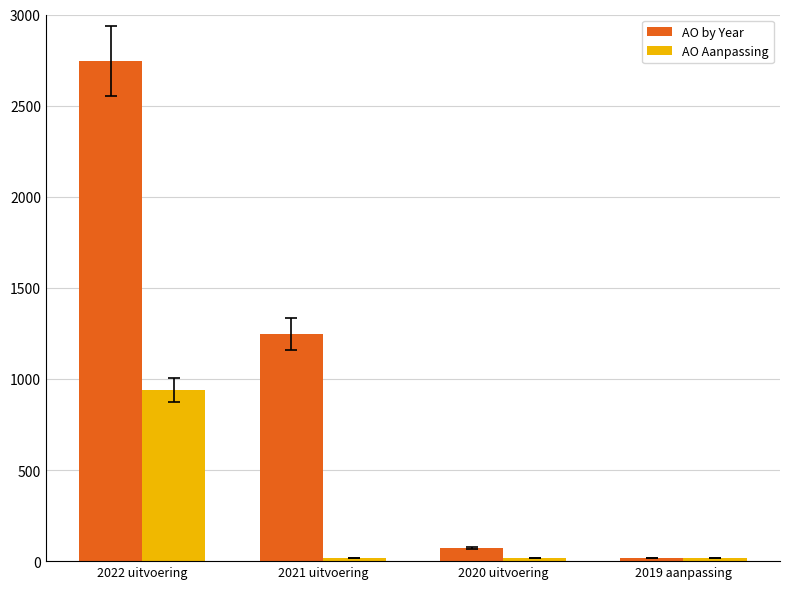

Is it true that AO by Year equals 16 at 2019 aanpassing?

True